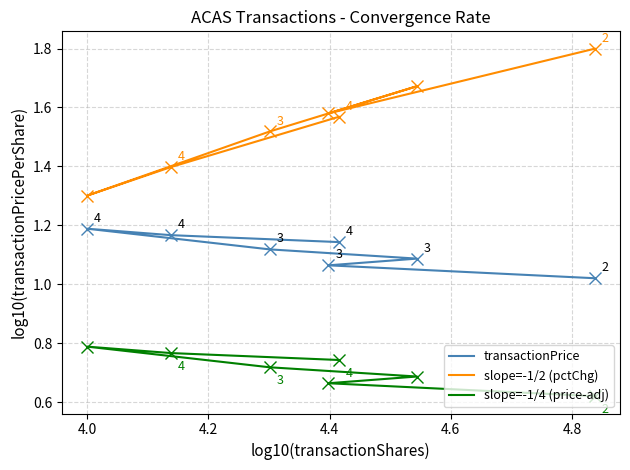

What is the difference between the maximum and second lowest values in the slope=-1/2 (pctChg) series?

0.4